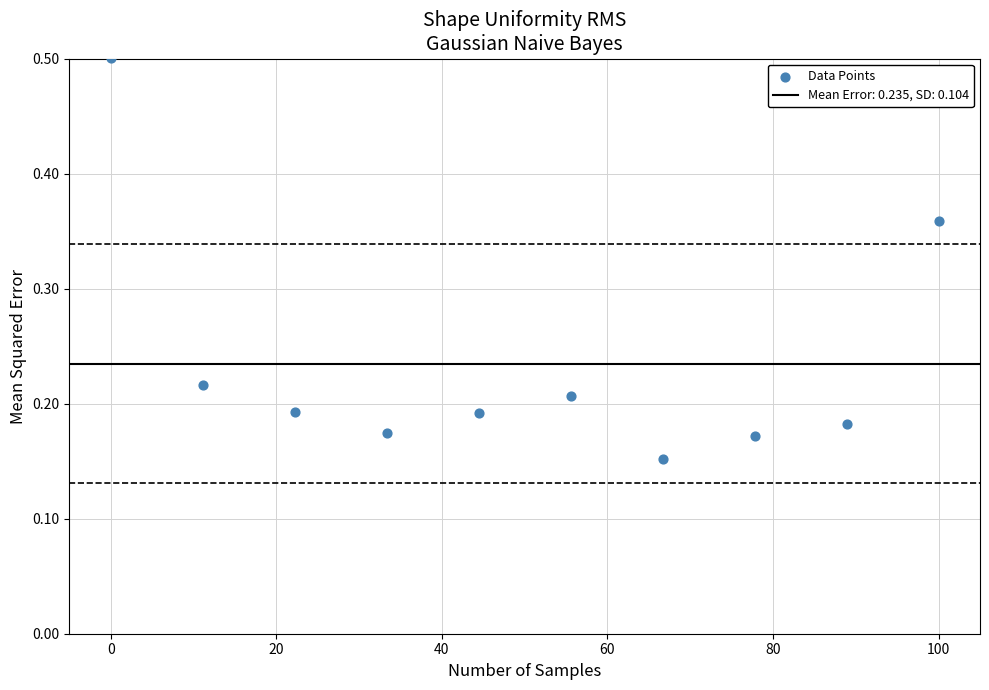

What is the range of X values (max minus min)?

100.0